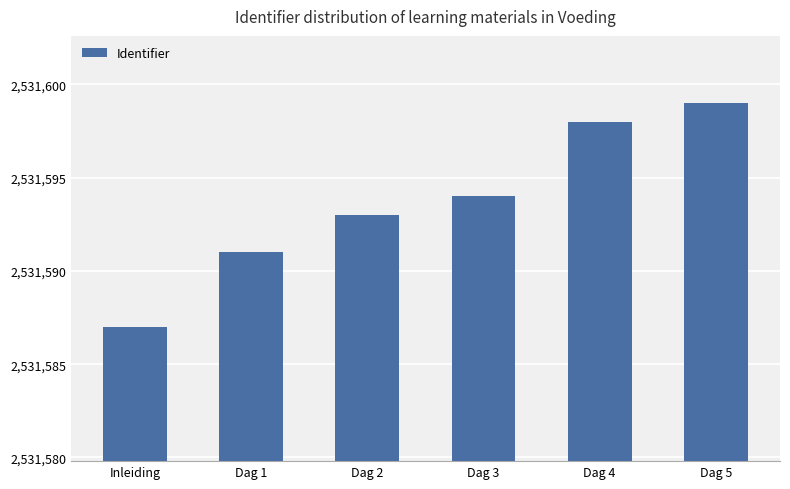

Rank the categories by value from highest to lowest.

Dag 5, Dag 4, Dag 3, Dag 2, Dag 1, Inleiding